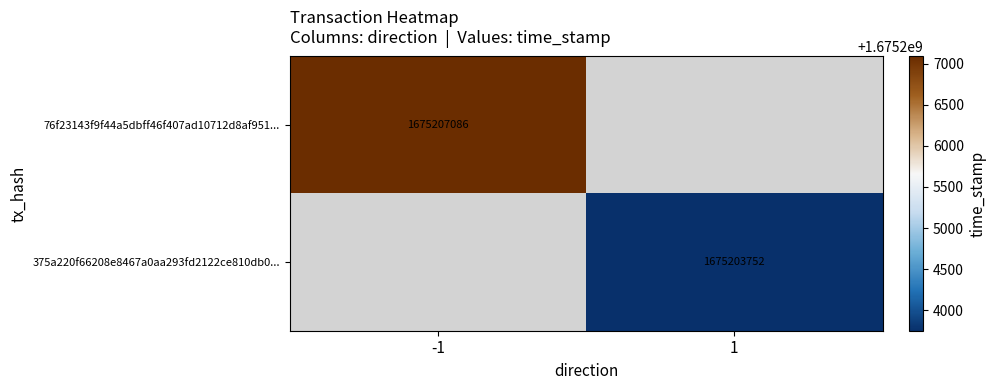

The 76f23143f9f44a5dbff46f407ad10712d8af951... series shows 2809723608 at -1. True or false?

False